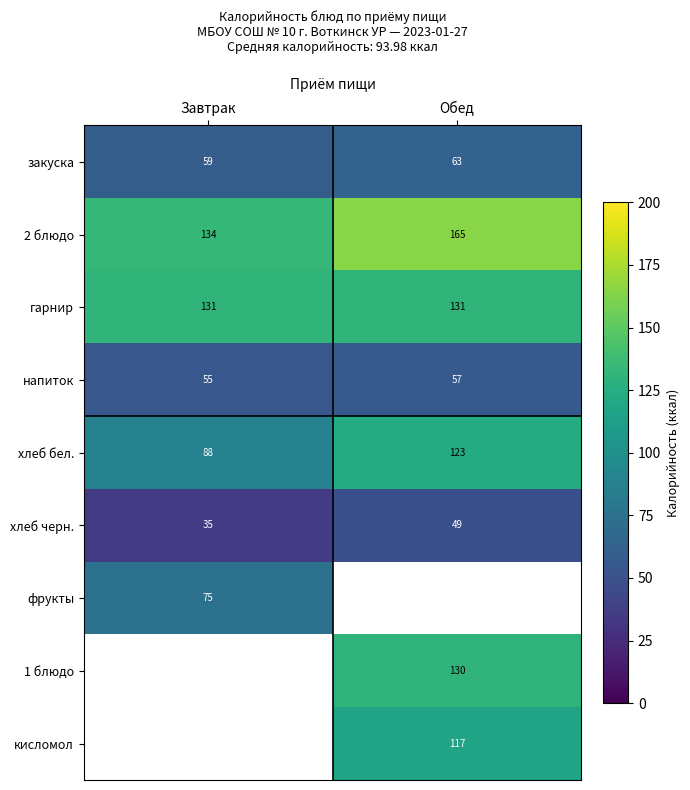

At which category is the sum across all series the highest?

Обед